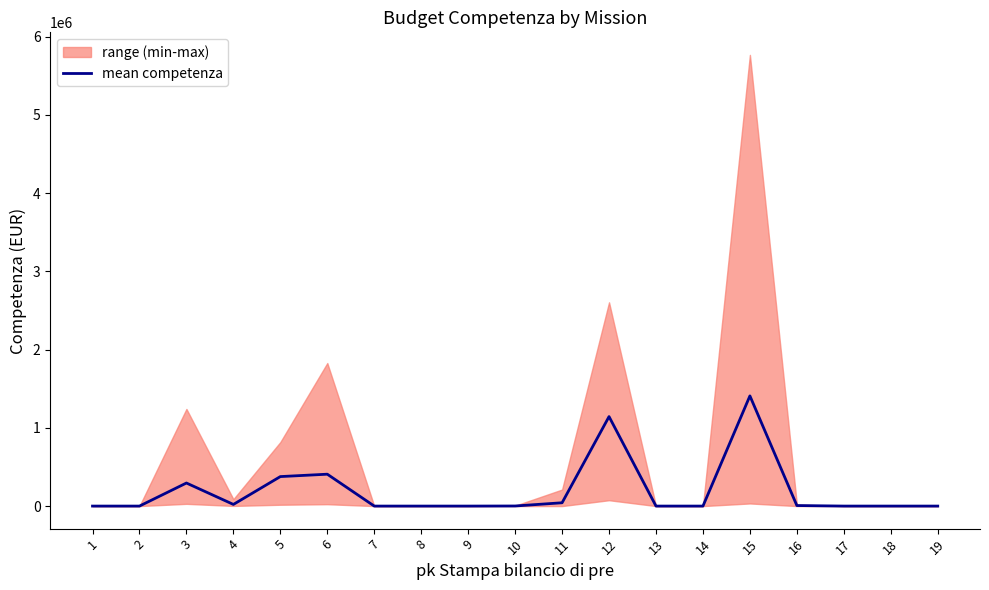

List the labels in order of value, largest first.

15, 12, 6, 5, 3, 11, 4, 16, 10, 1, 2, 7, 8, 9, 13, 14, 17, 18, 19